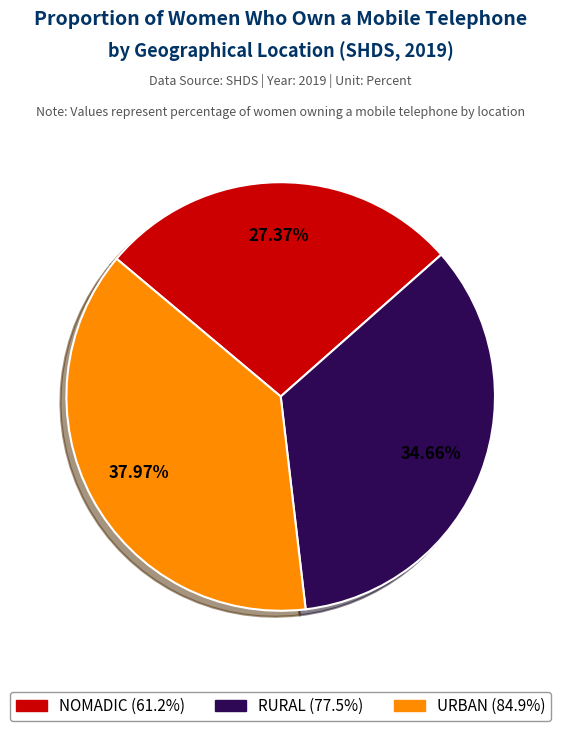

Between NOMADIC and URBAN, which is larger?

URBAN